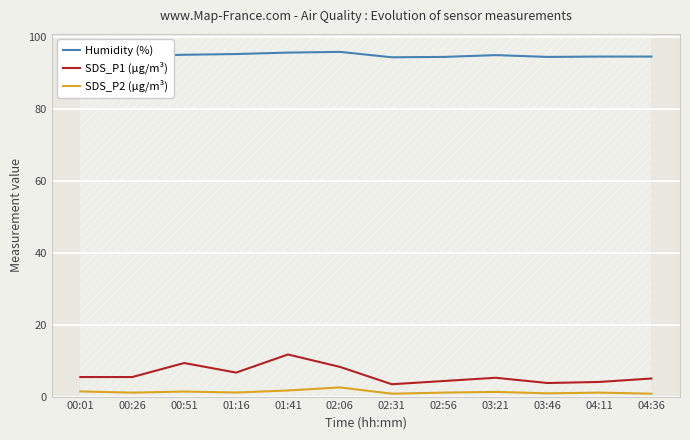

Reading left to right, extract all data points from this chart.

Humidity (%): 94.2	94.6	95.0	95.2	95.6	95.8	94.3	94.4	94.9	94.4	94.5	94.5
SDS_P1 (µg/m³): 5.4	5.4	9.3	6.7	11.7	8.2	3.4	4.3	5.2	3.8	4.1	5.0
SDS_P2 (µg/m³): 1.4	1.1	1.4	1.1	1.7	2.5	0.8	1.1	1.3	0.9	1.1	0.8